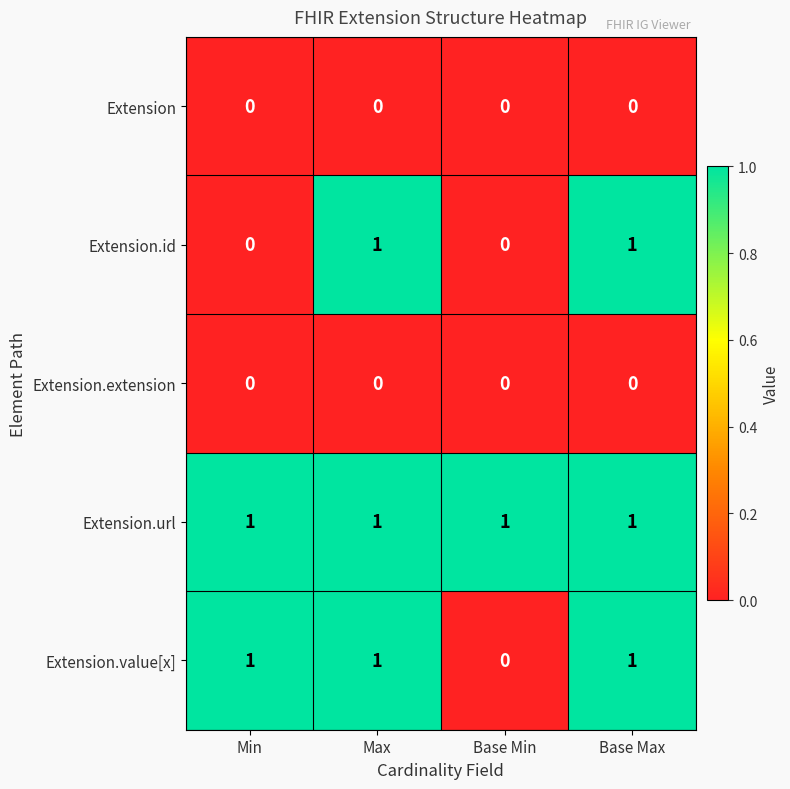

Is the value of Extension.value[x] at Max greater than the value of Extension.id at Base Min?

Yes